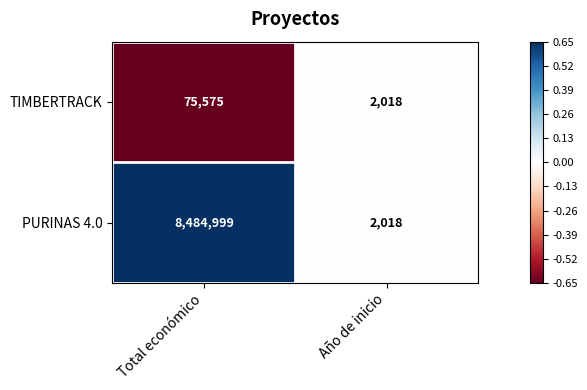

Reading right to left, extract all data points from this chart.

TIMBERTRACK: Año de inicio=2018	Total económico=75575
PURINAS 4.0: Año de inicio=2018	Total económico=8484999